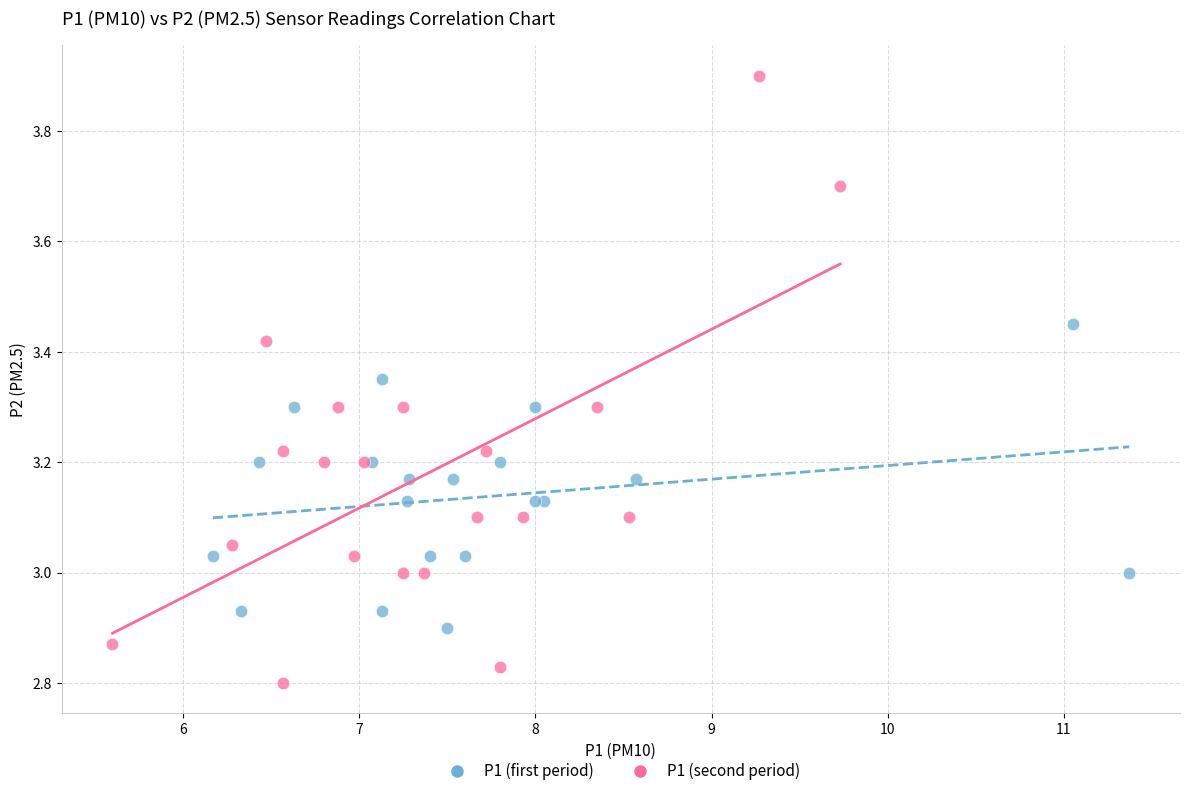

Which series has the largest Y range (max minus min)?

P1 (second period)